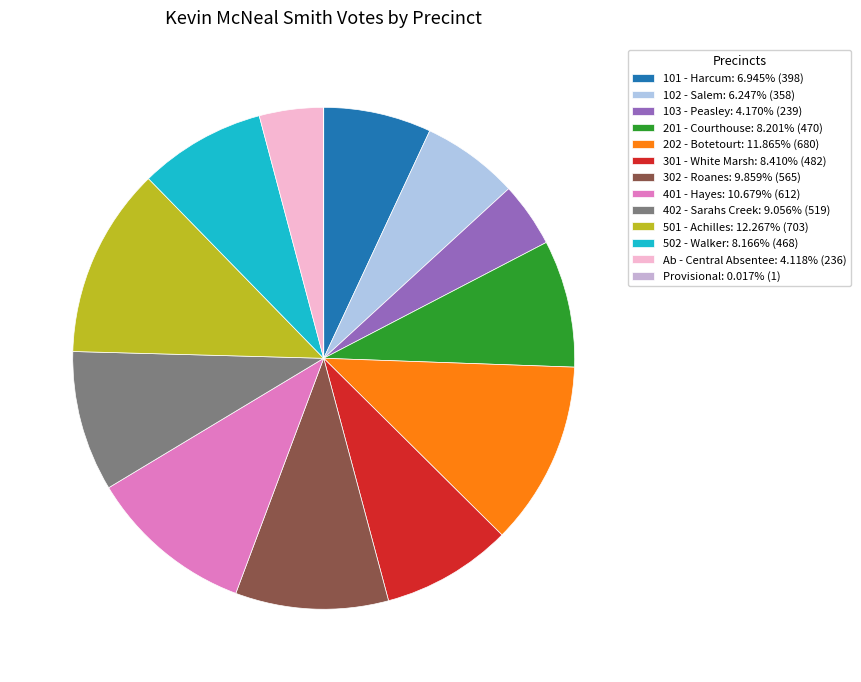

Rank the categories by value from highest to lowest.

501 - Achilles, 202 - Botetourt, 401 - Hayes, 302 - Roanes, 402 - Sarahs Creek, 301 - White Marsh, 201 - Courthouse, 502 - Walker, 101 - Harcum, 102 - Salem, 103 - Peasley, Ab - Central Absentee, Provisional